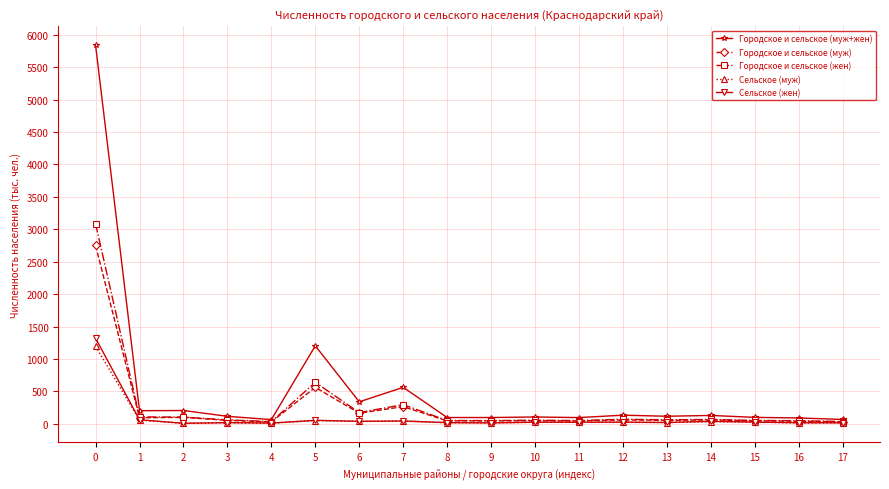

At how many categories does at least one series exceed 1584?

1